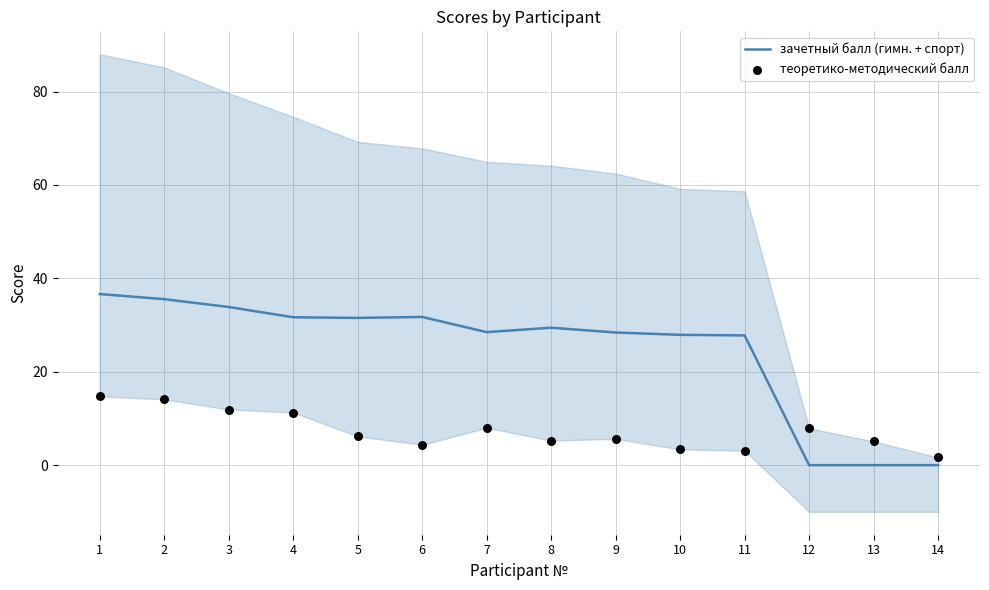

Which series has the largest total across all categories?

зачетный балл (гимн. + спорт)